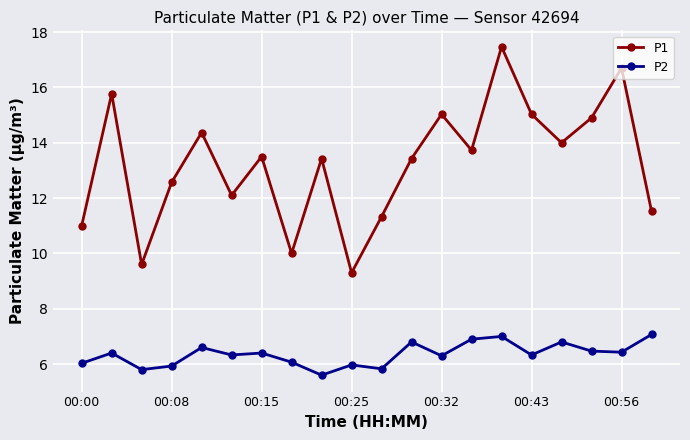

What is the smallest value displayed?

5.6